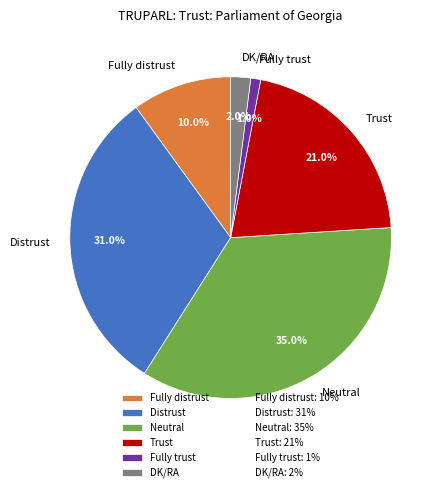

Is the sum of Distrust and Fully trust greater than half?

No